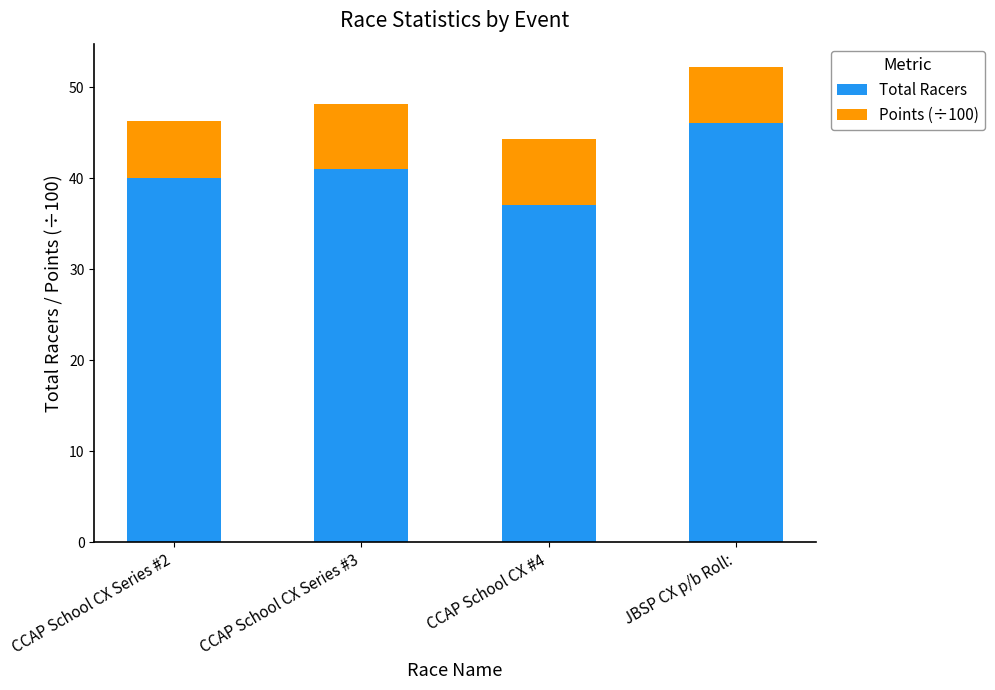

Is it true that Total Racers equals 69.8 at CCAP School CX Series #2?

False